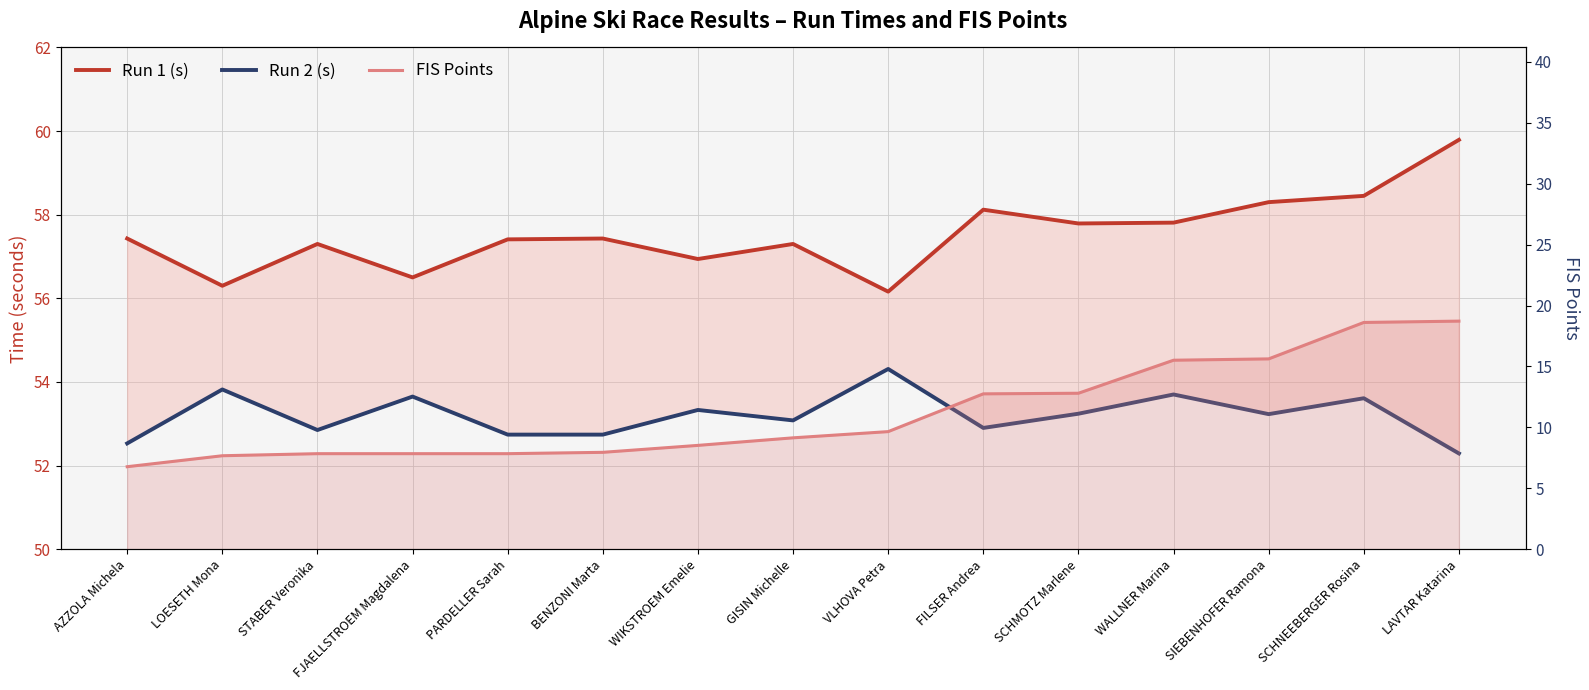

What is the highest value of the FIS Points series?

18.7